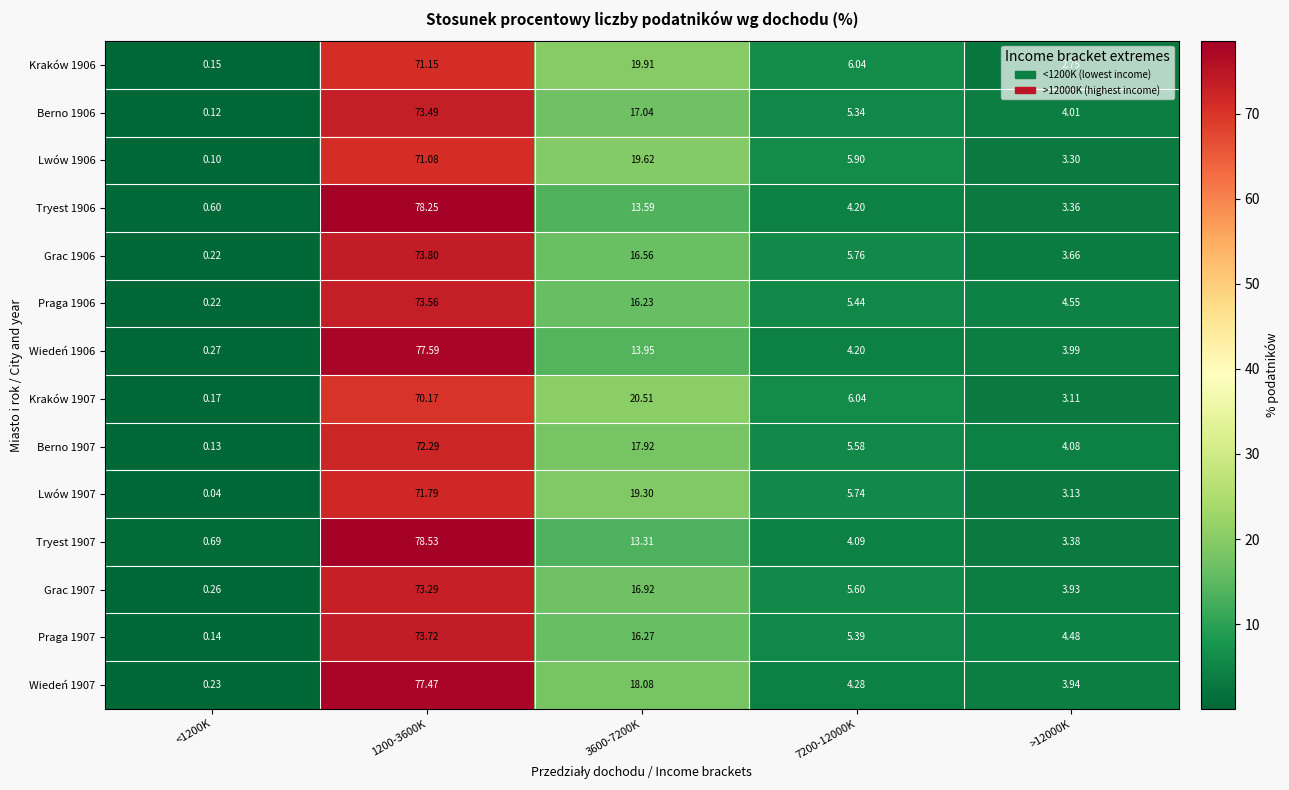

Is the value of Tryest 1907 at <1200K greater than the value of Kraków 1906 at <1200K?

Yes